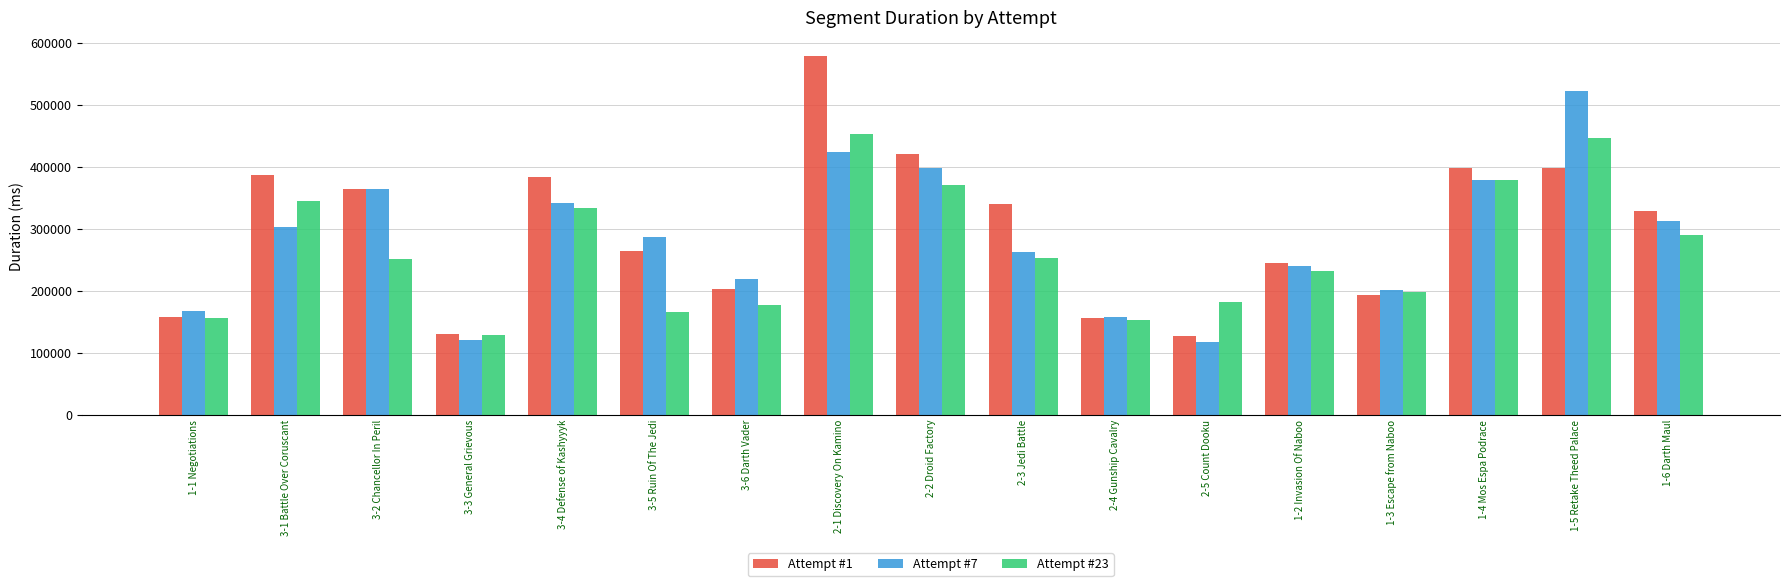

How many data points in Attempt #1 are less than 328131?

8